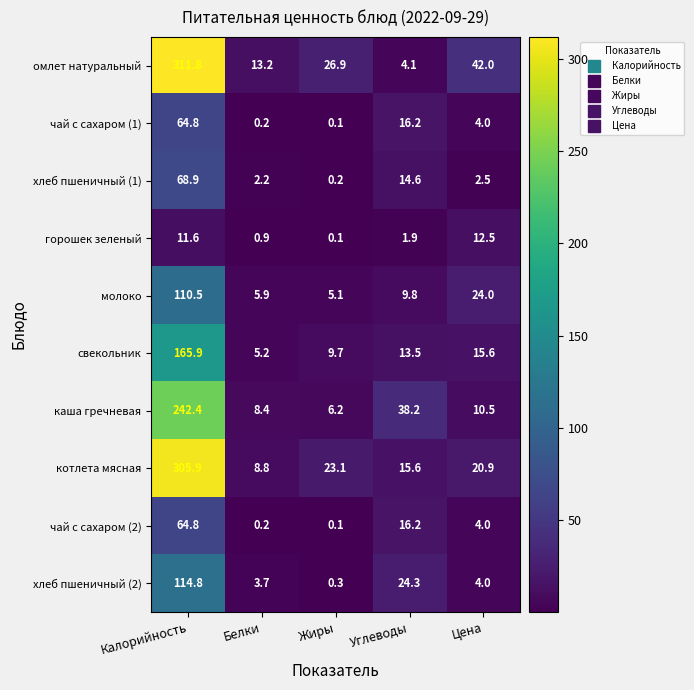

Which label corresponds to the smallest value in the chart?

Жиры